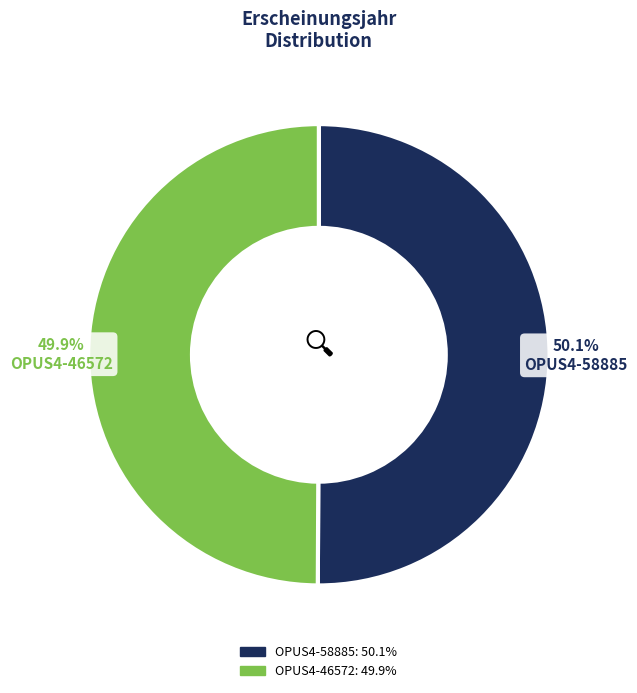

How many segments does this pie chart have?

2